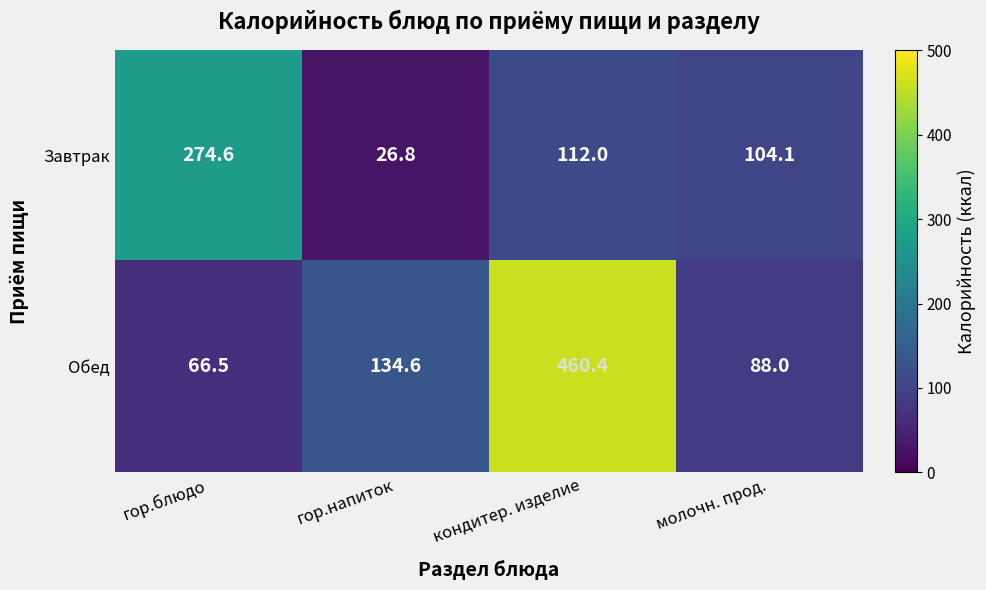

What is the total value across all series at молочн. прод.?

192.1